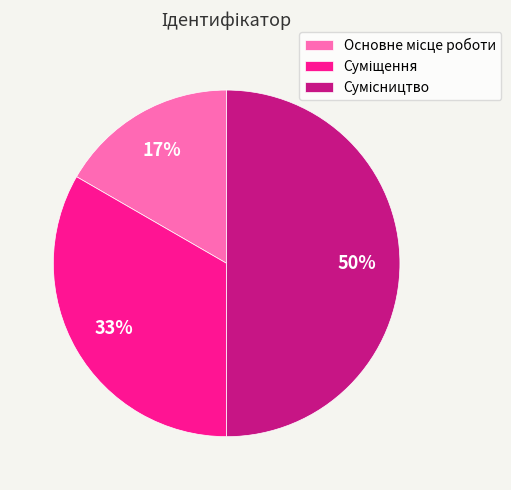

To the nearest percent, what is the difference between the largest and smallest slice percentages?

33%